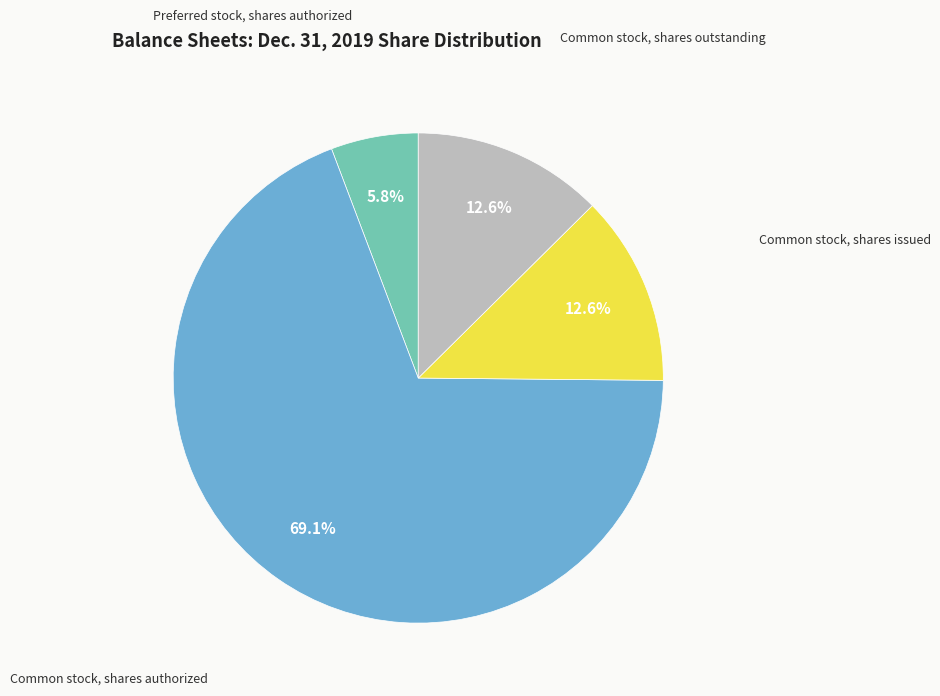

To the nearest percent, what is the difference between the Preferred stock, shares authorized and Common stock, shares issued slice percentages?

7%